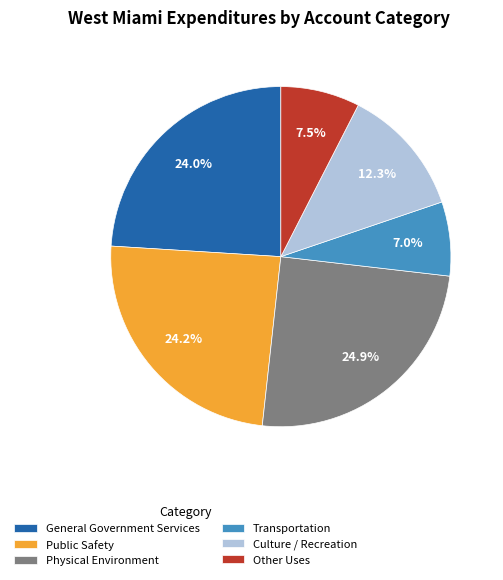

Approximately how many times larger is the value at Other Uses compared to Culture / Recreation?

0.6